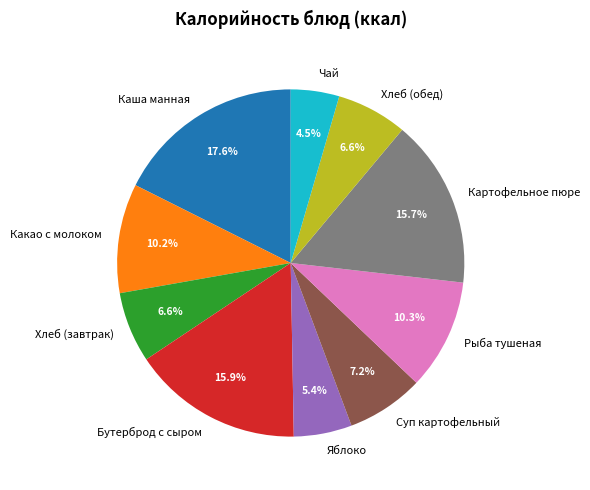

To the nearest percent, what is the difference between the largest and smallest slice percentages?

13%